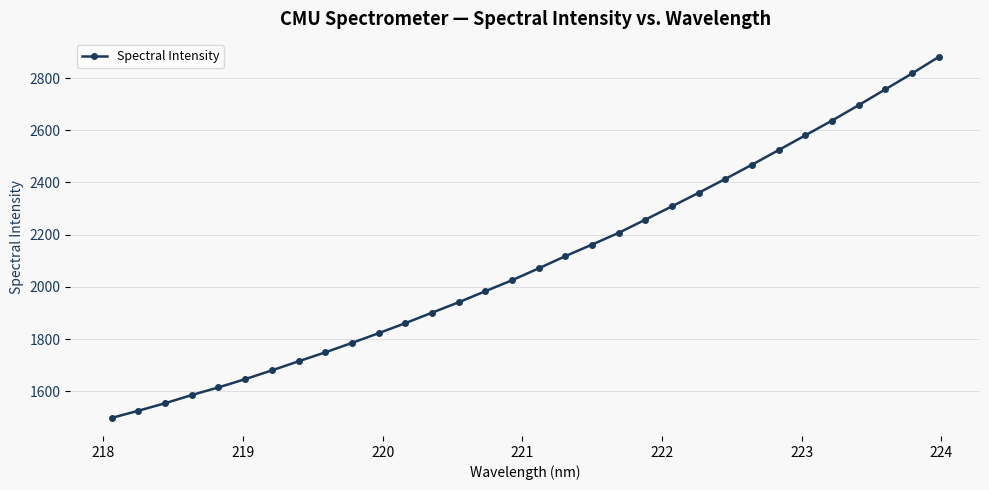

What is the minimum value shown in the chart?

1498.3